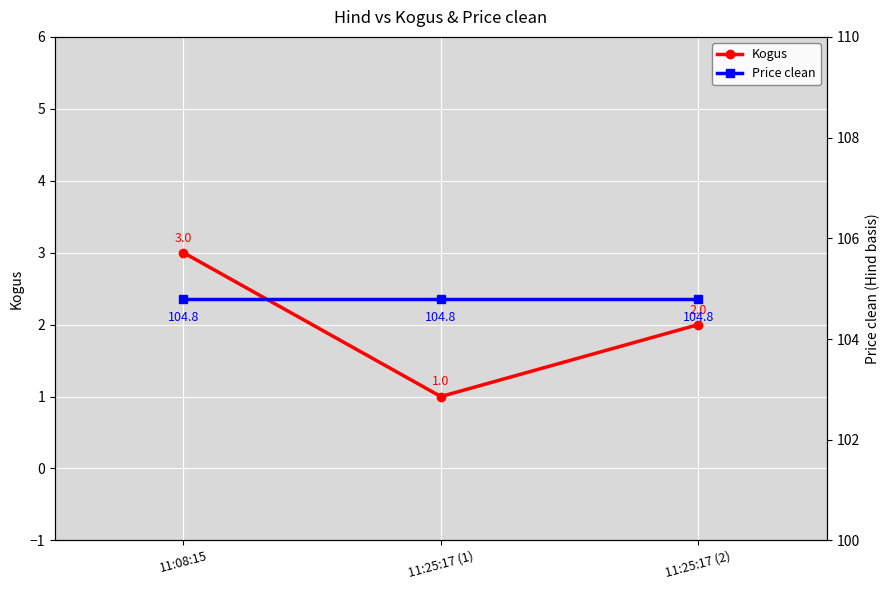

What is the label of the 1st point from the left?

11:08:15